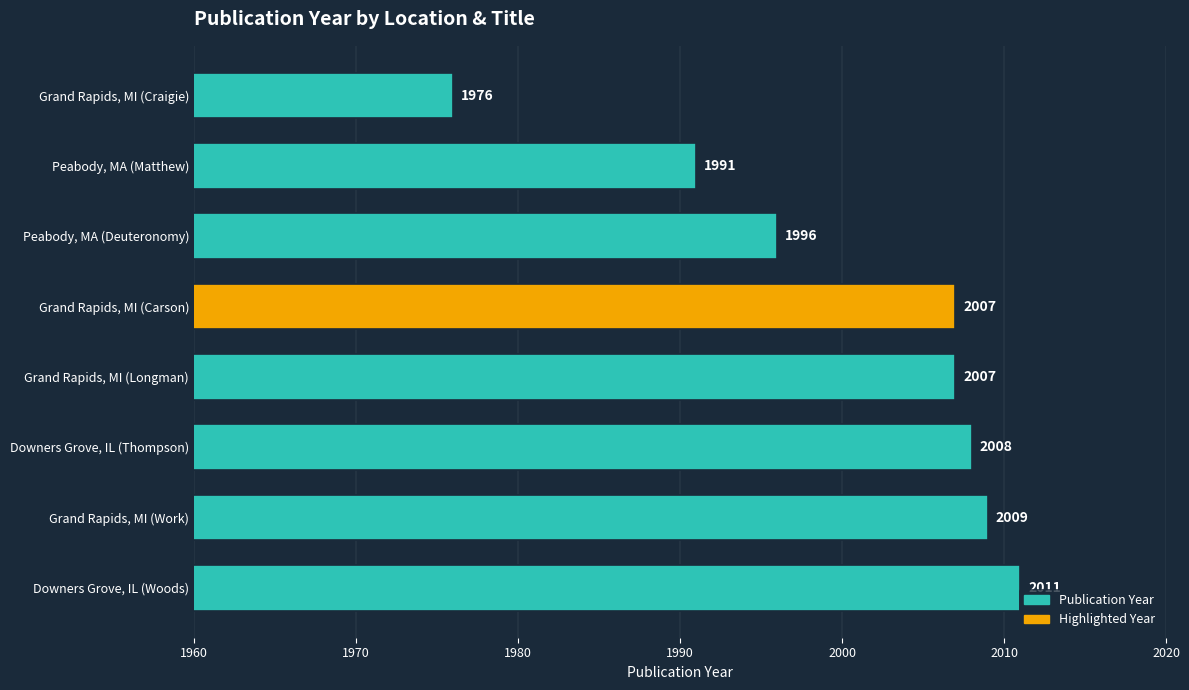

At which category does the chart reach its peak across all series?

Downers Grove, IL (Woods)